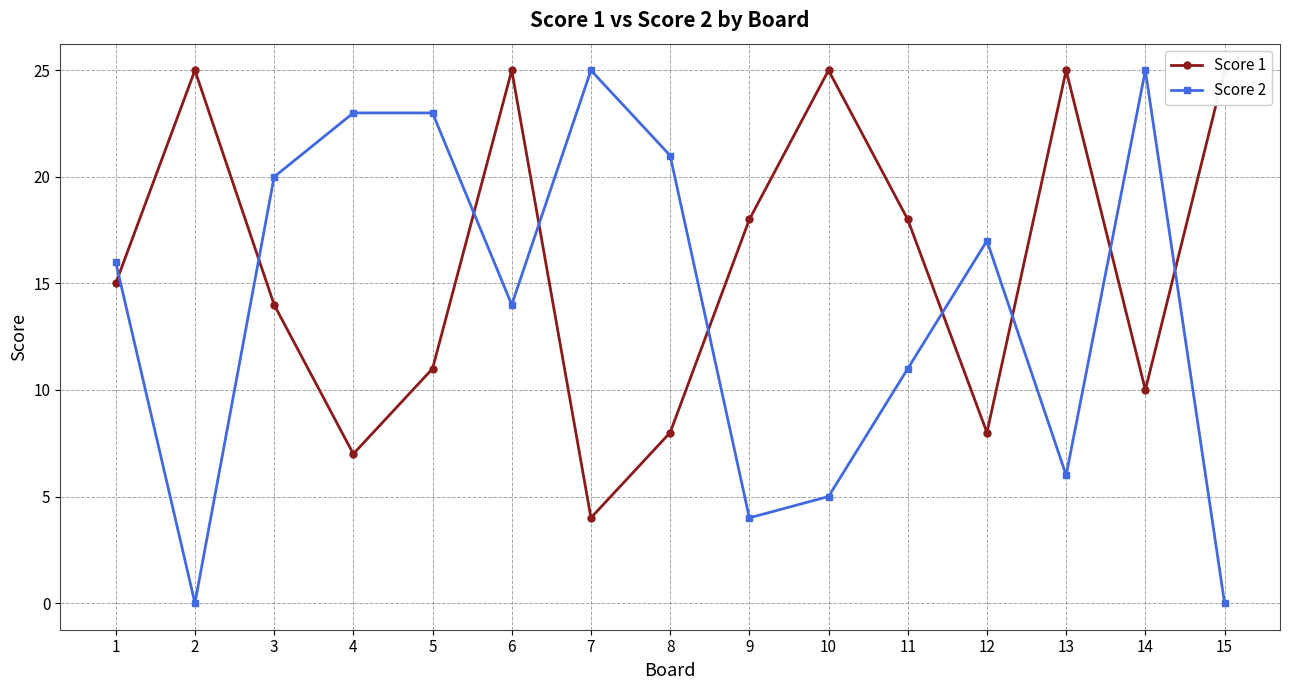

Reading left to right, transcribe all the data shown in this chart.

Score 1: 1=15	2=25	3=14	4=7	5=11	6=25	7=4	8=8	9=18	10=25	11=18	12=8	13=25	14=10	15=25
Score 2: 1=16	2=0	3=20	4=23	5=23	6=14	7=25	8=21	9=4	10=5	11=11	12=17	13=6	14=25	15=0